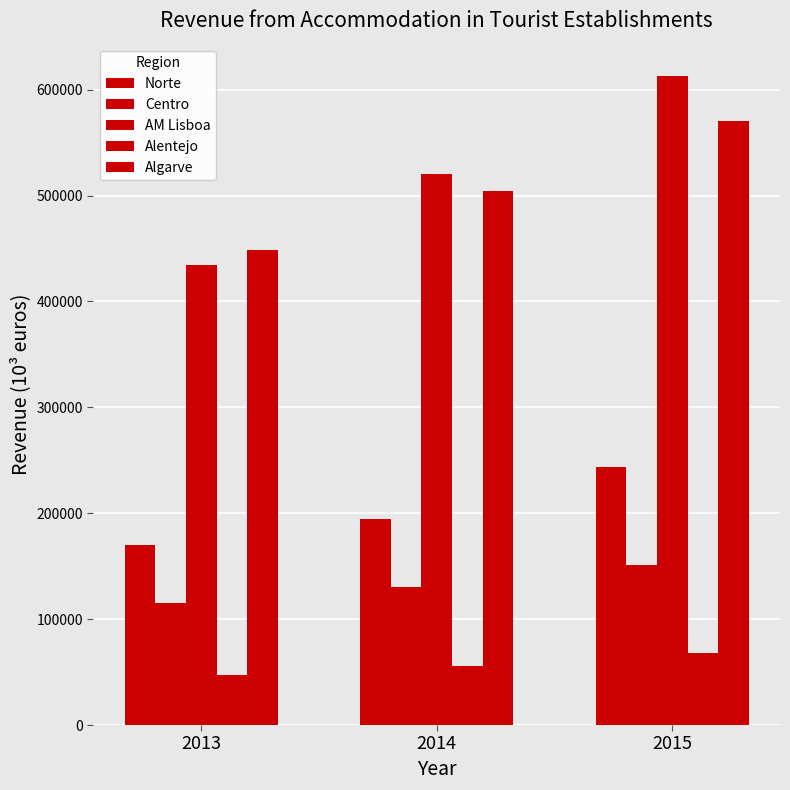

What is the value of the Alentejo bar at the 3rd from the left?

68232.2